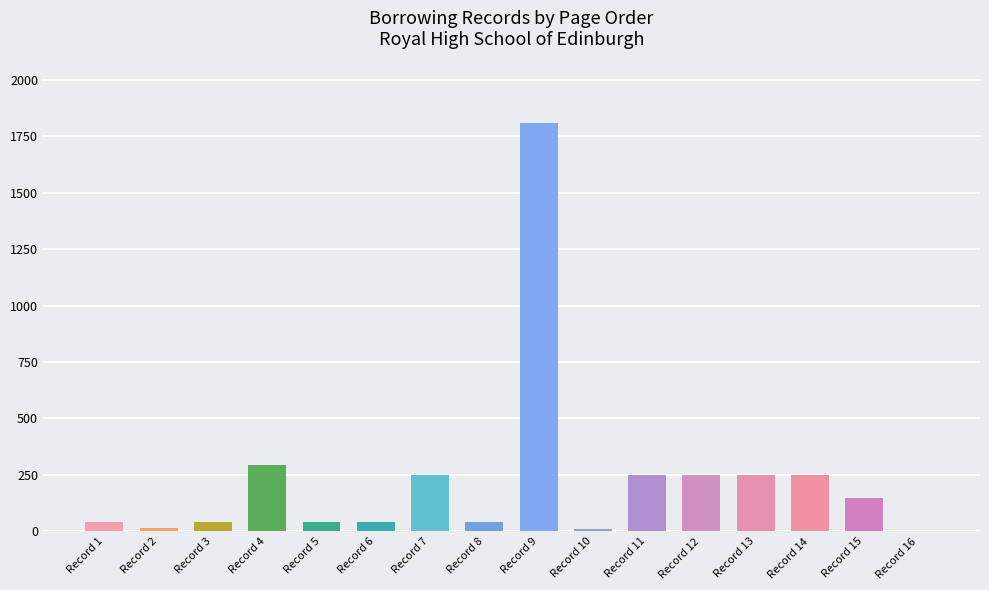

What is the maximum value shown in the chart?

1809